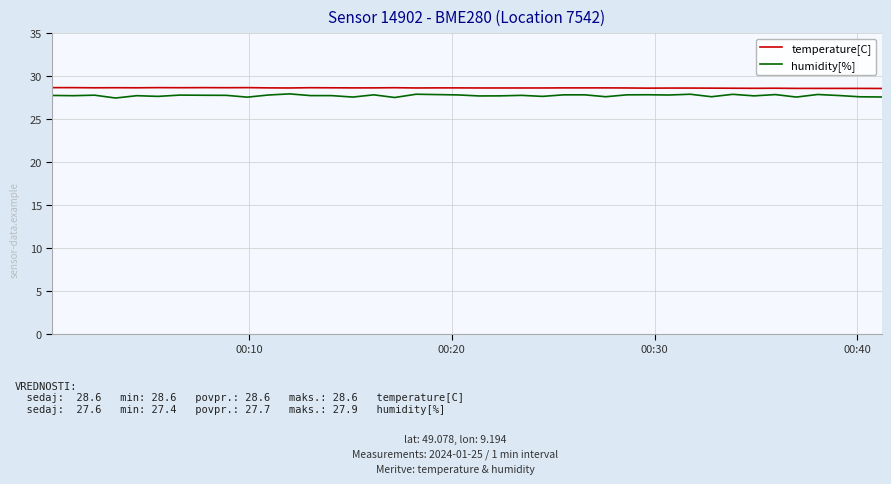

What are all the series names shown in the legend?

temperature[C], humidity[%]